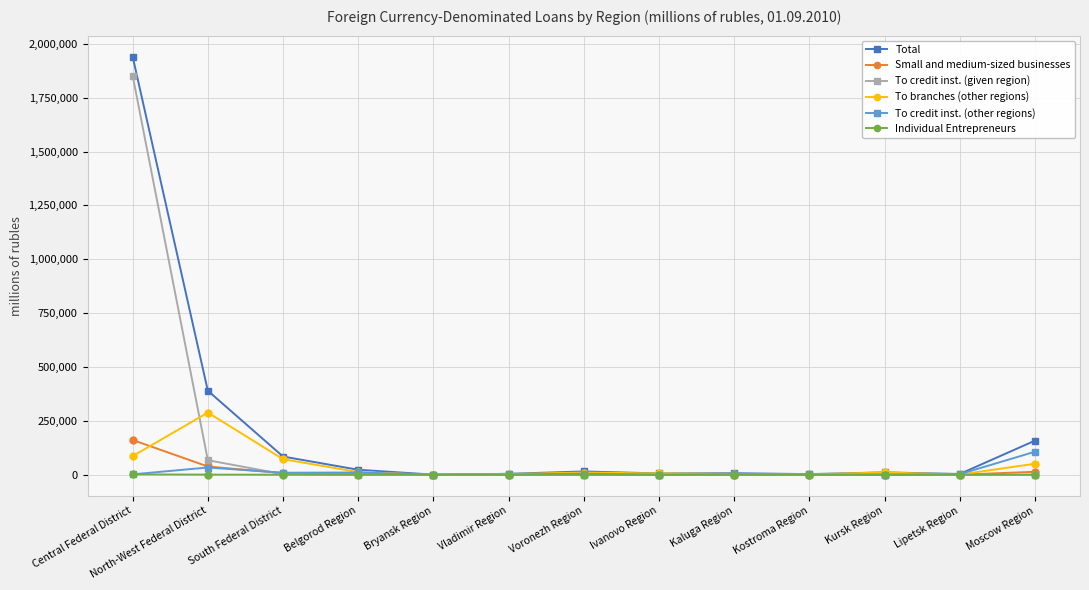

How many series are shown in this chart?

6